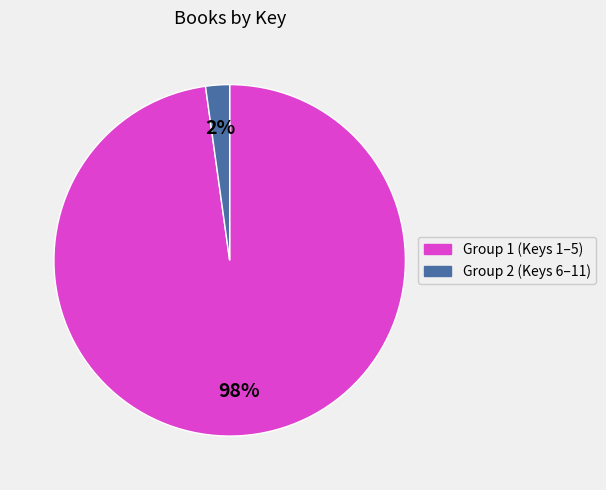

To the nearest percent, what is the average slice percentage?

50%